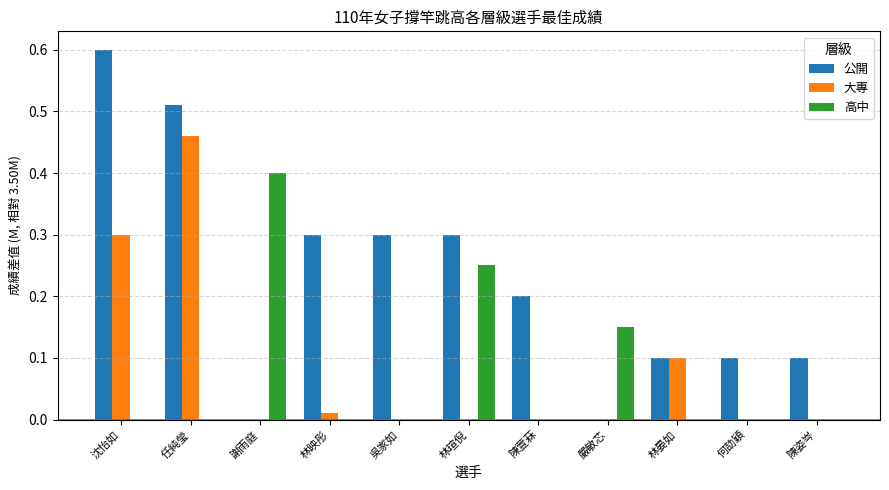

Read the 高中 value at 謝雨庭.

0.4